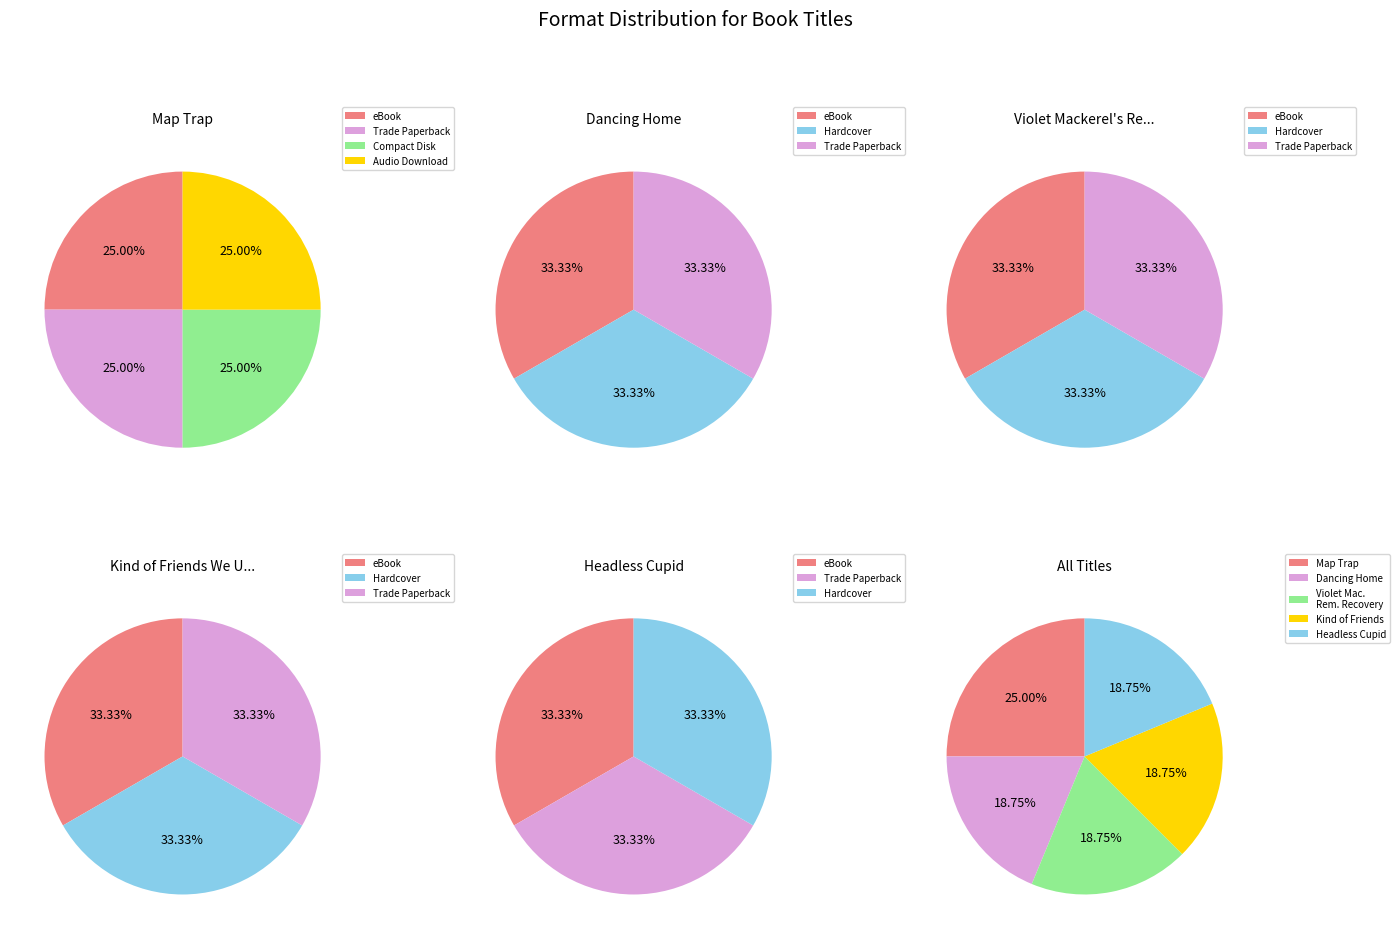

Is there any slice that represents more than half of the pie?

No